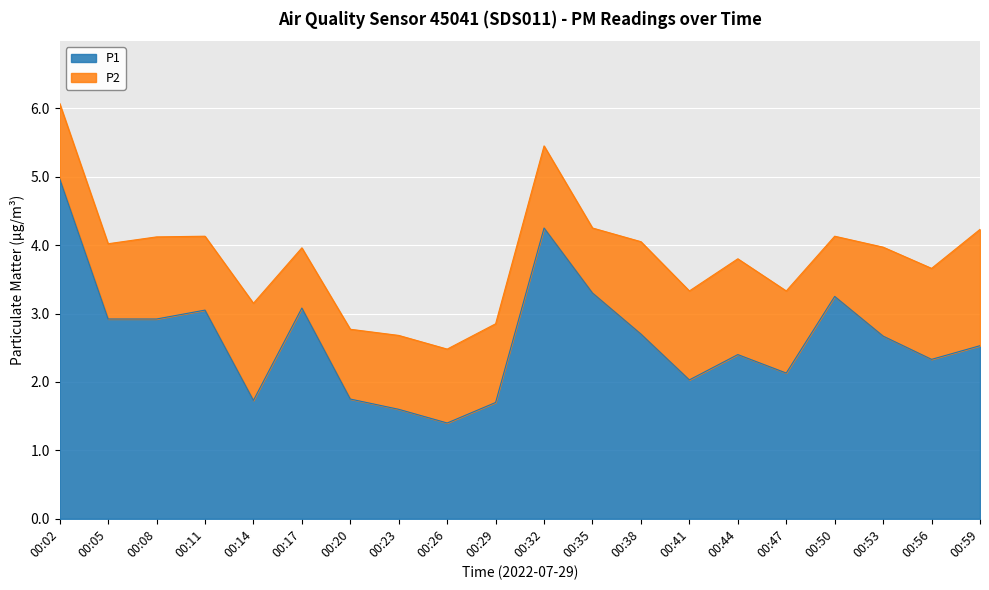

At which label is the value closest to 3?

00:11